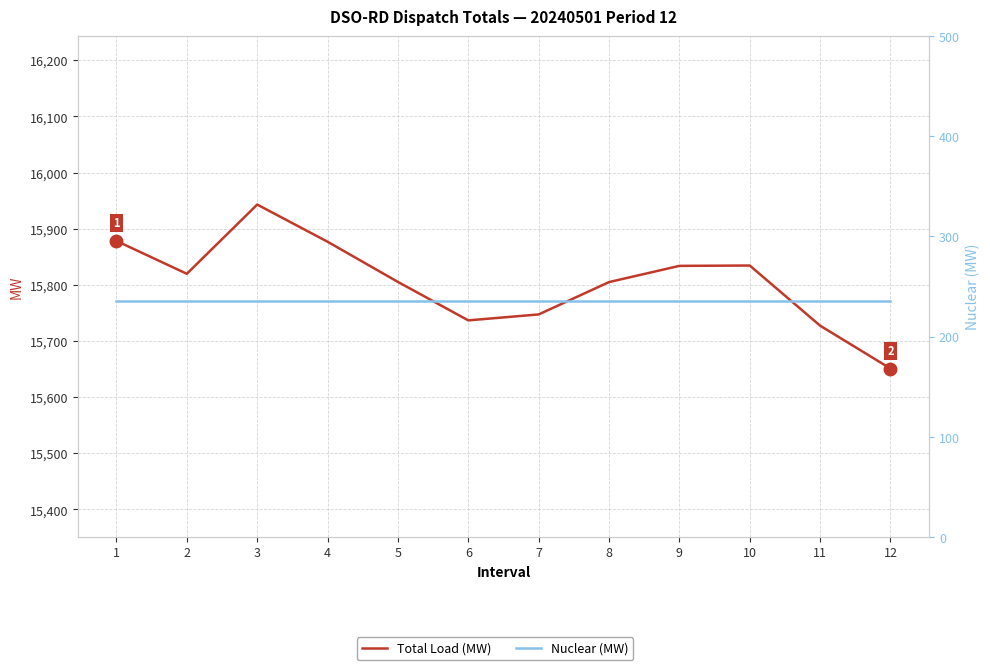

What is the lowest value of the Nuclear (MW) series?

236.0